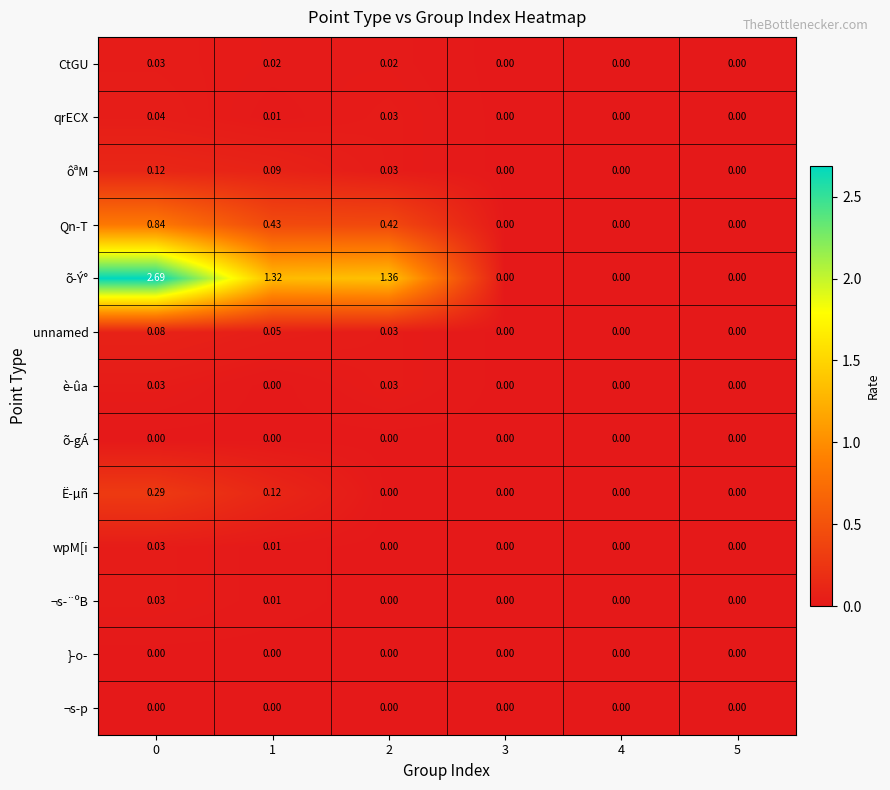

Which series has the largest range (max minus min)?

õ-Ý°